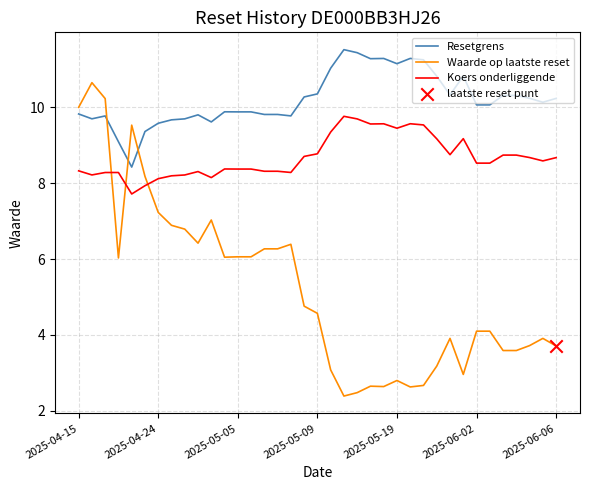

Which series has the largest total across all categories?

Resetgrens